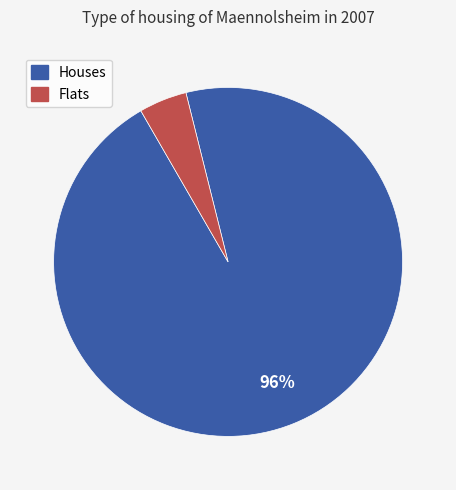

Is there a majority slice in this chart?

Yes